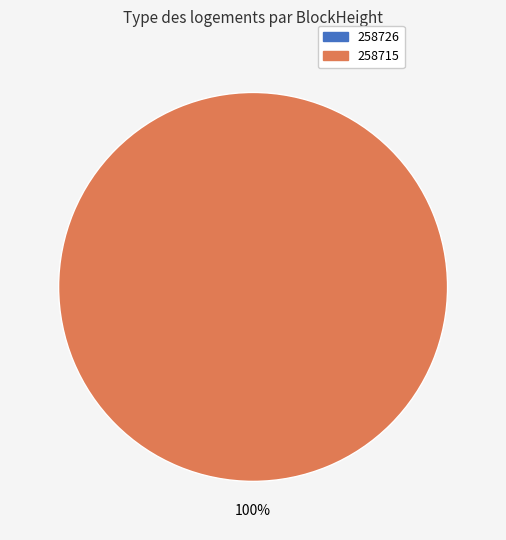

What is the change in value from 258726 to 258715?

+1639